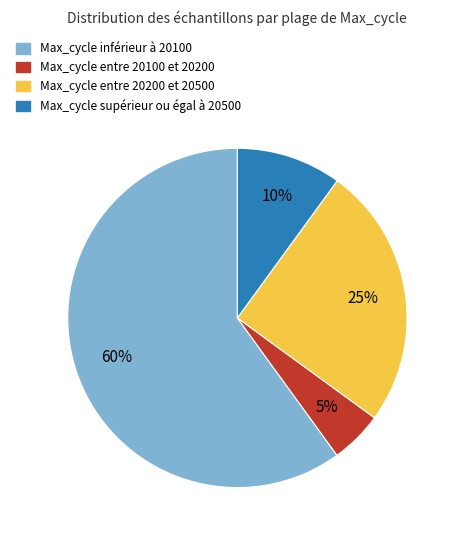

To the nearest percent, what is the average slice percentage?

25%